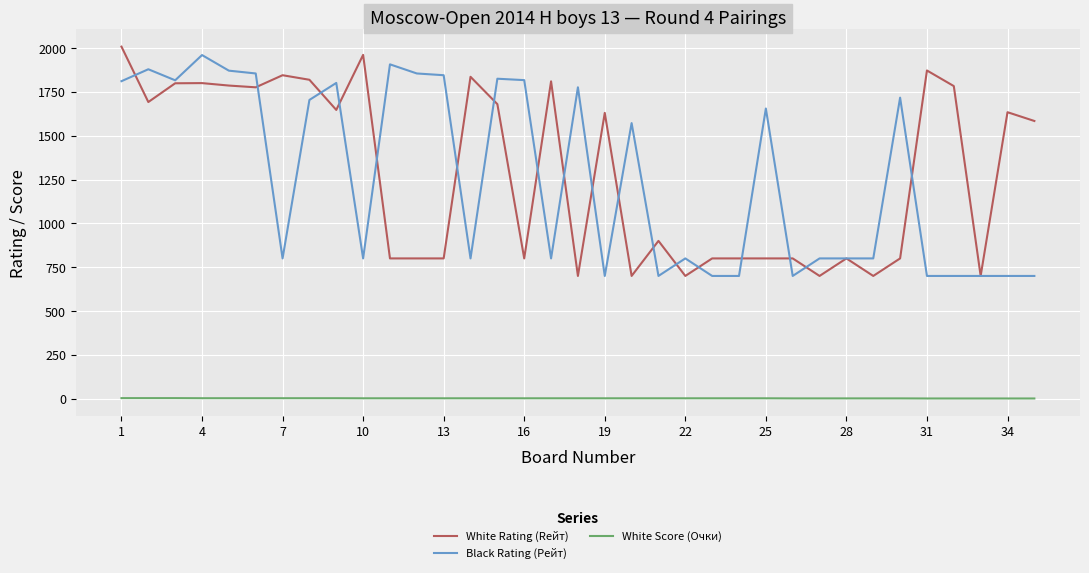

What is the maximum value shown in the chart?

2008.0